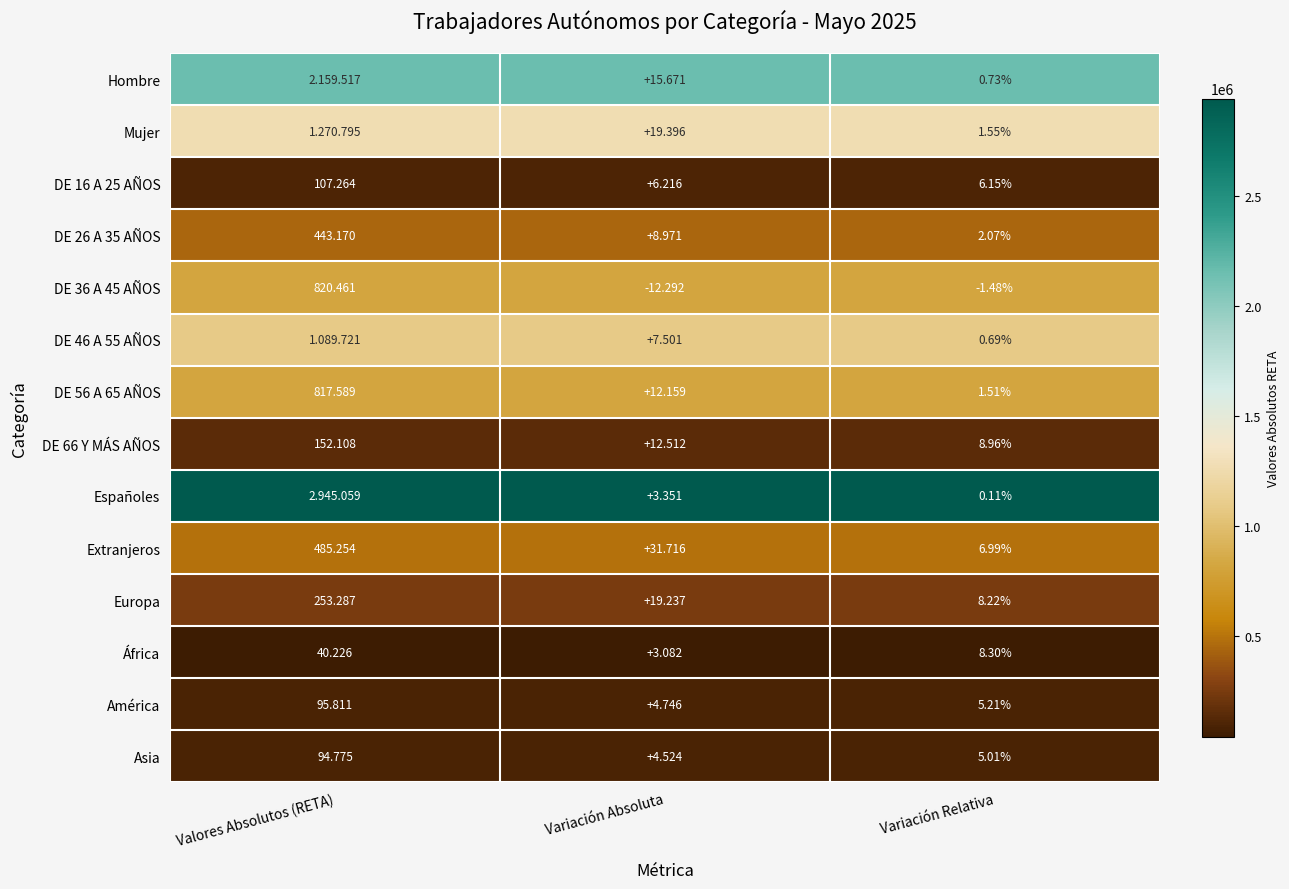

List the labels in order of Extranjeros value, largest first.

Valores Absolutos (RETA), Variación Absoluta, Variación Relativa